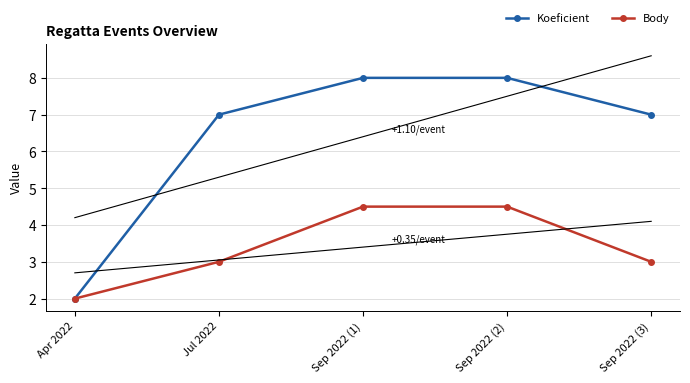

What is the sum of the Body values at Sep 2022 (3) and Sep 2022 (2)?

7.5